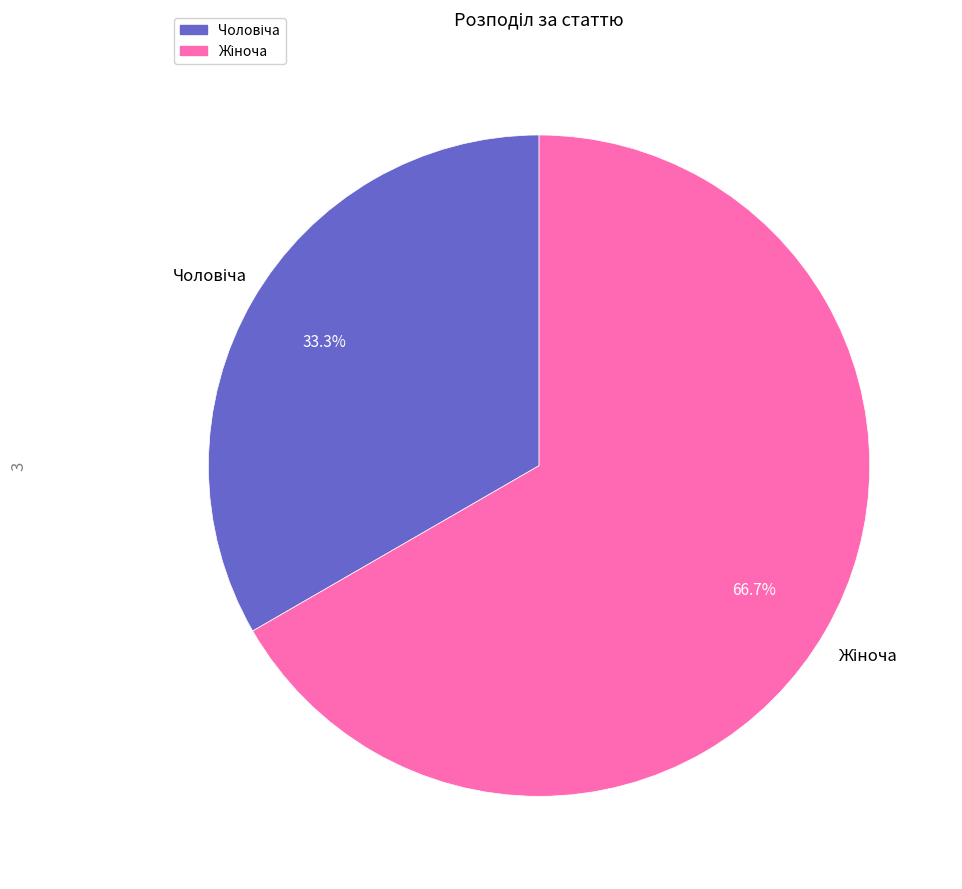

How many slices are in this pie chart?

2